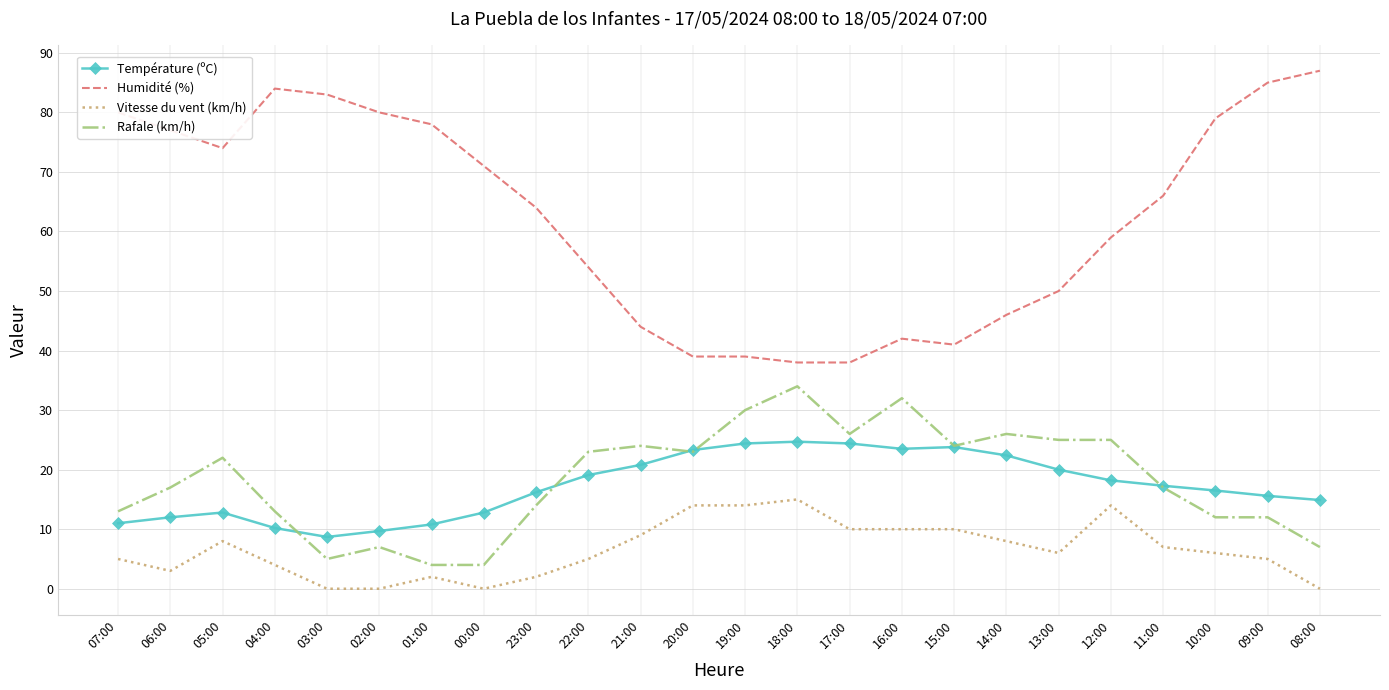

What are all the series names shown in the legend?

Température (ºC), Humidité (%), Vitesse du vent (km/h), Rafale (km/h)